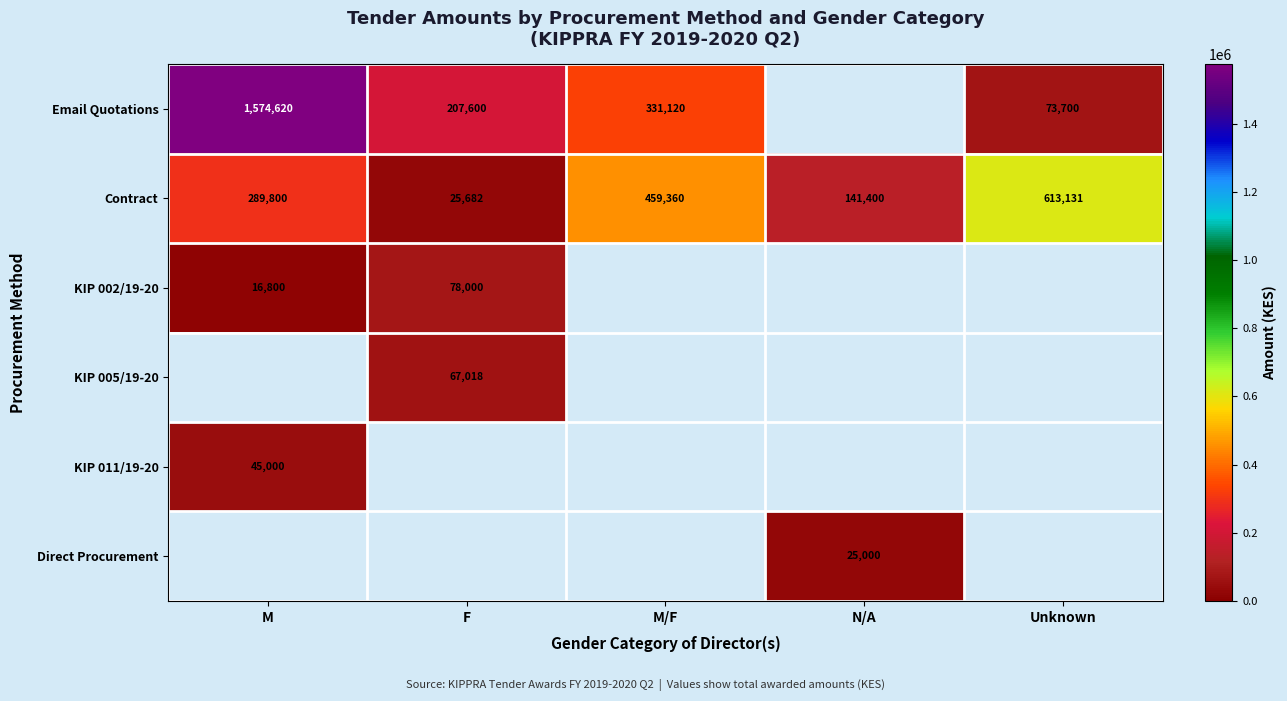

The value of Email Quotations at Unknown is 25702. True or false?

False